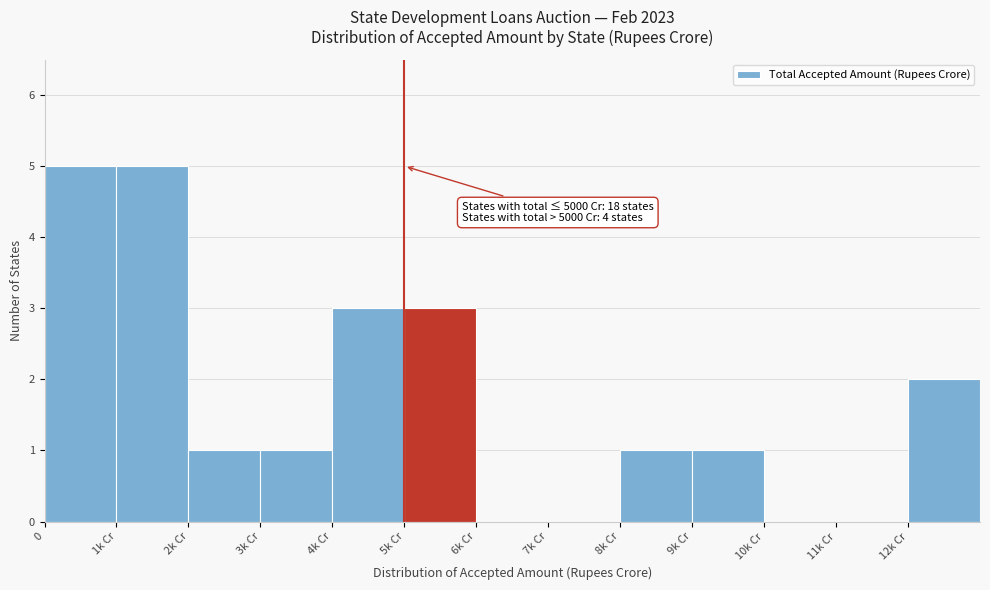

Reading right to left, transcribe all the data shown in this chart.

12k Cr=2	11k Cr=0	10k Cr=0	9k Cr=1	8k Cr=1	7k Cr=0	6k Cr=0	5k Cr=3	4k Cr=3	3k Cr=1	2k Cr=1	1k Cr=5	0=5